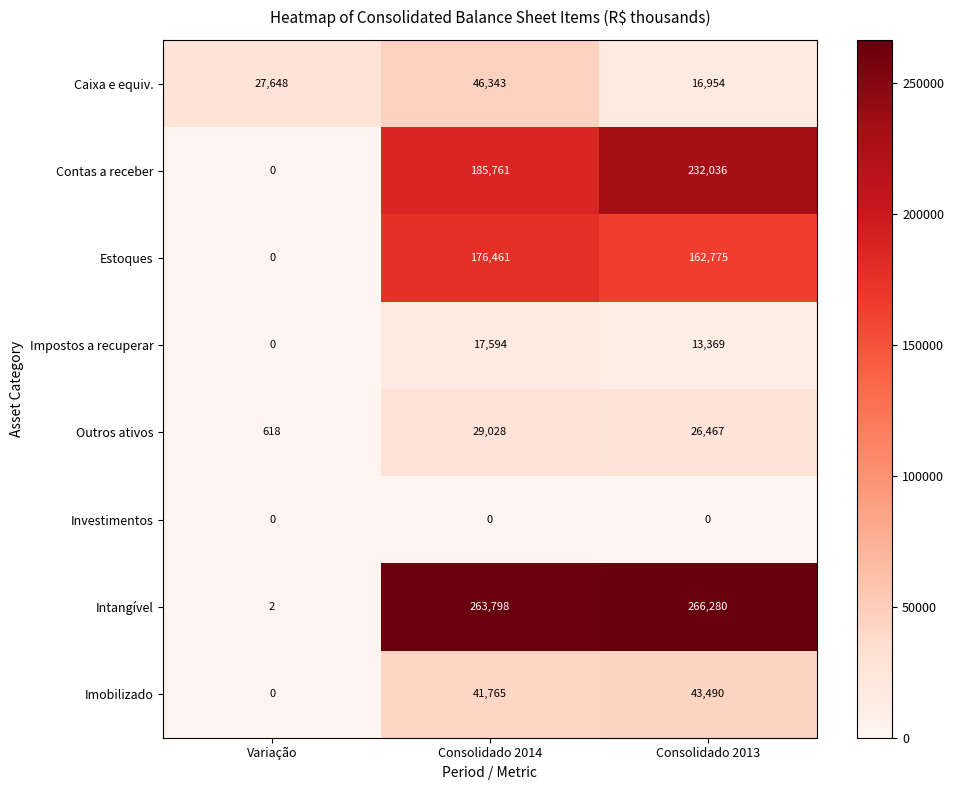

At how many categories does at least one series exceed 167386?

2